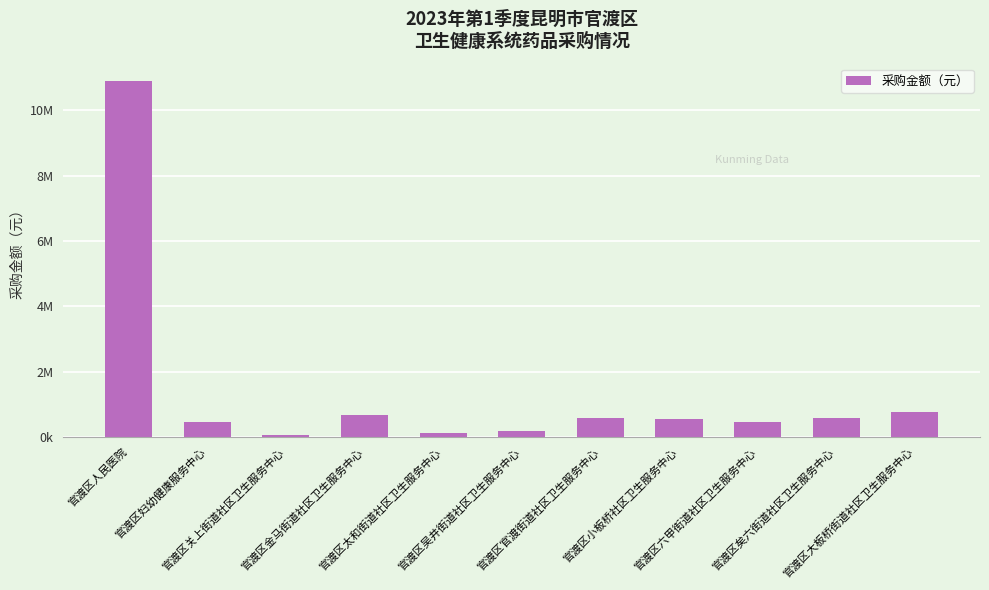

Is it true that the value at 官渡区六甲街道社区卫生服务中心 is 450074.1?

True